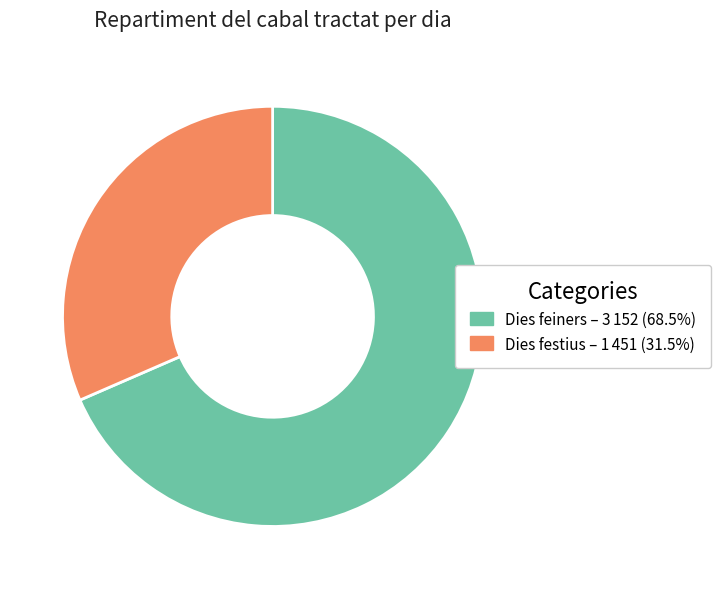

Does any single category account for the majority?

Yes